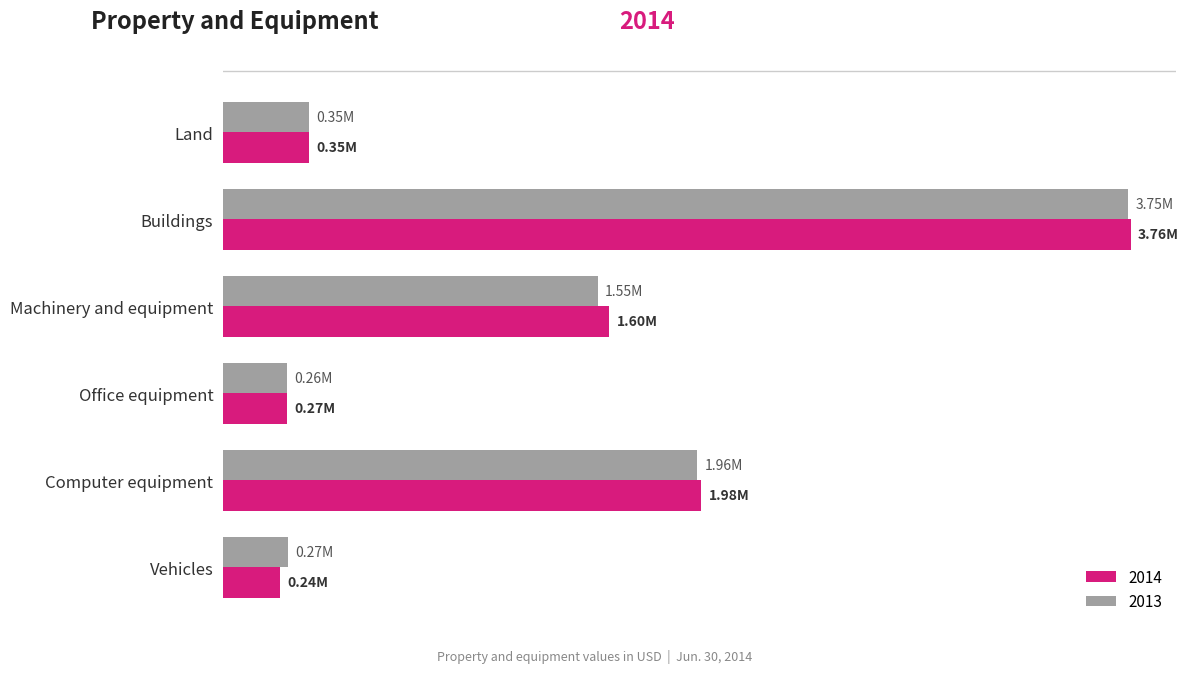

What are all the series names shown in the legend?

2014, 2013